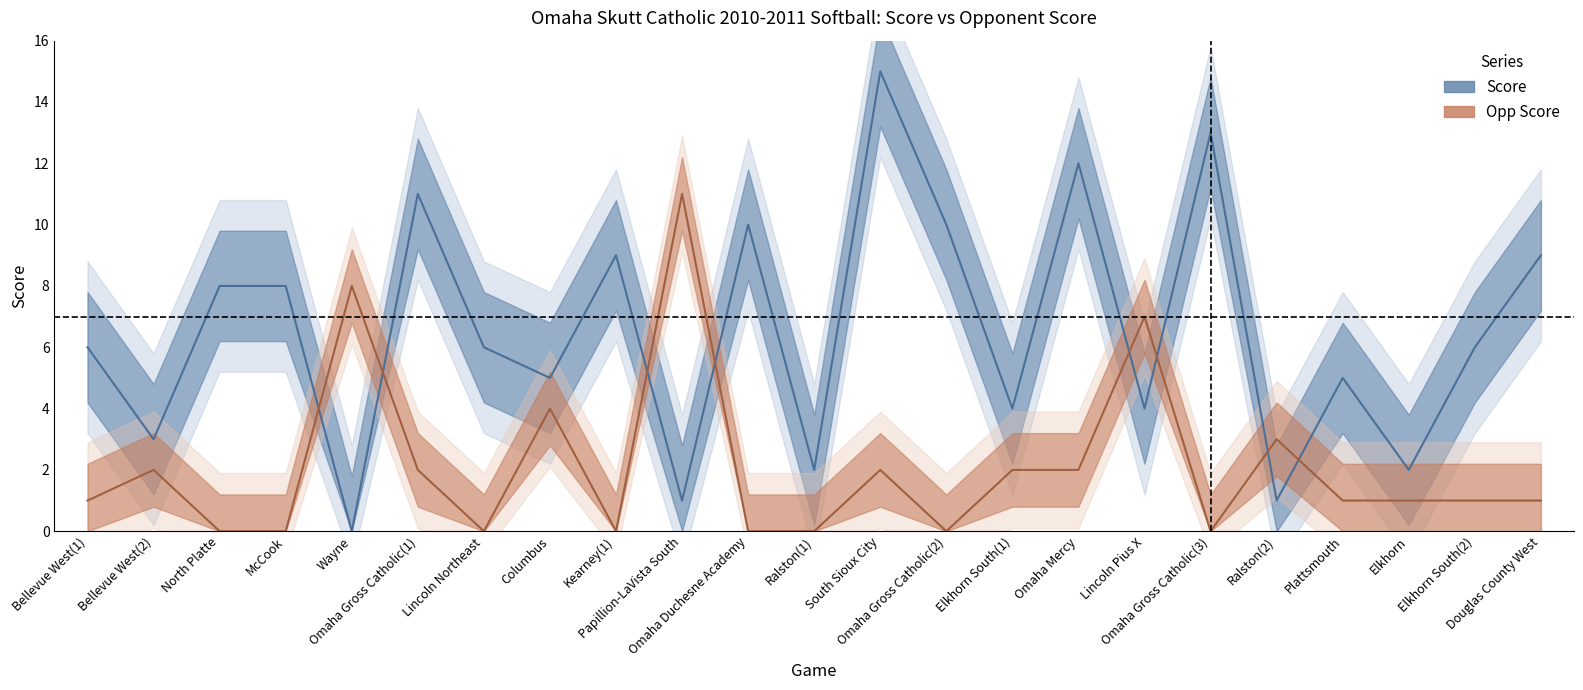

True or false: Score has a value of 6 at Elkhorn South(2).

True